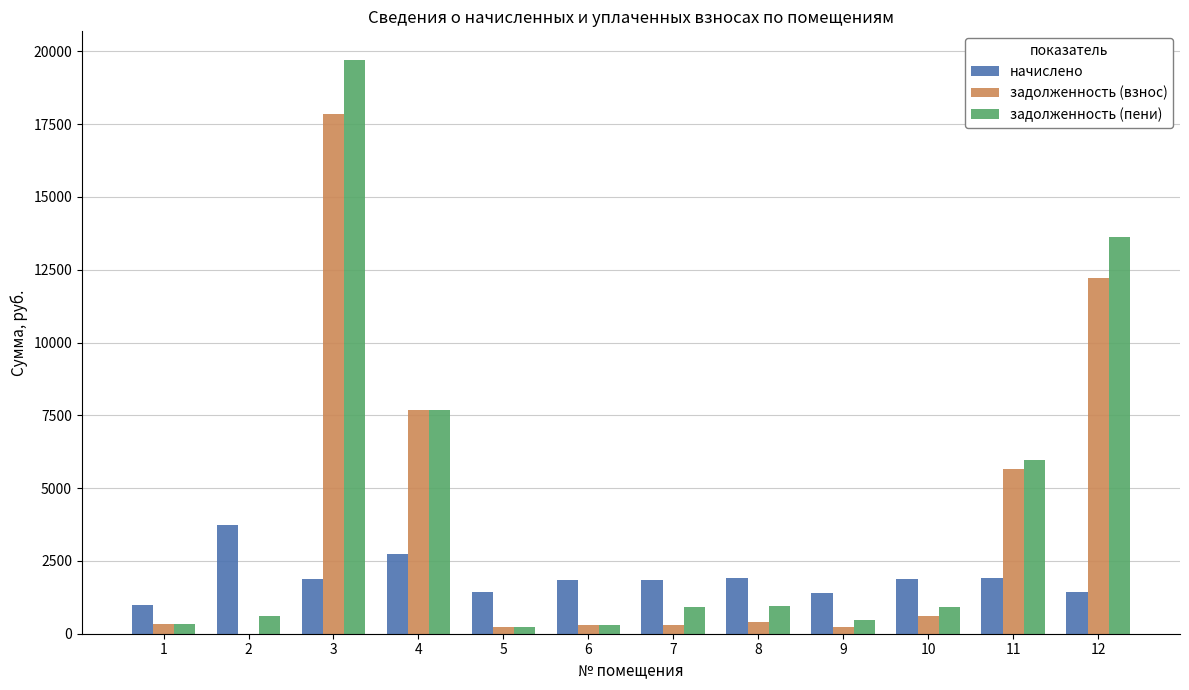

What is the greatest value displayed?

19701.4